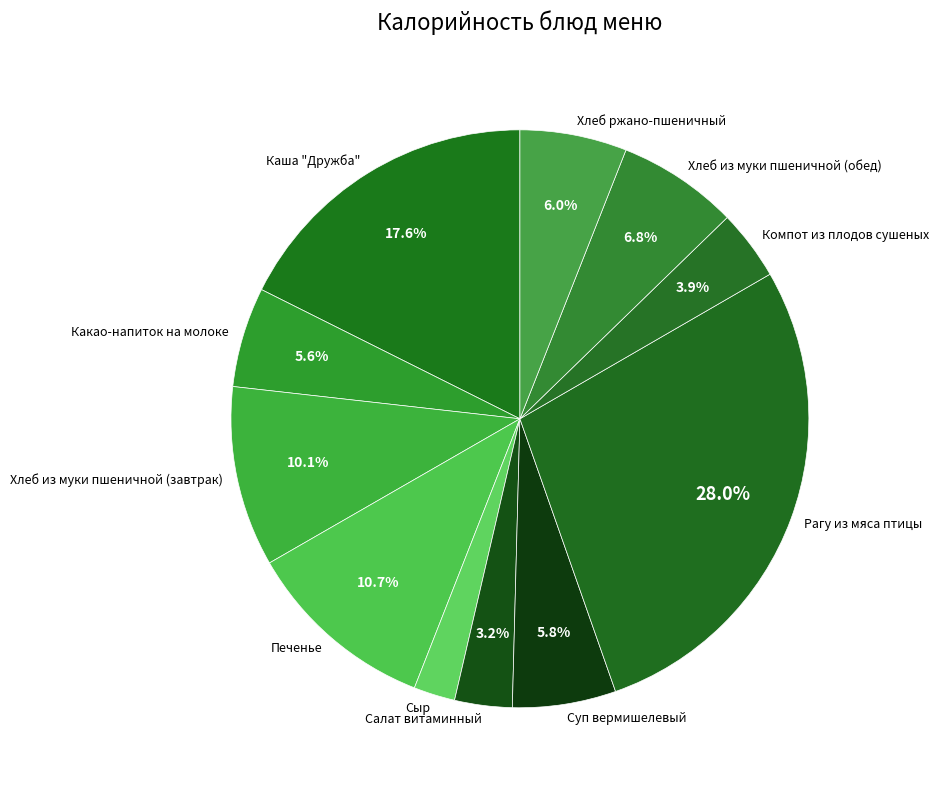

What percentage is the Рагу из мяса птицы slice, to the nearest percent?

28%